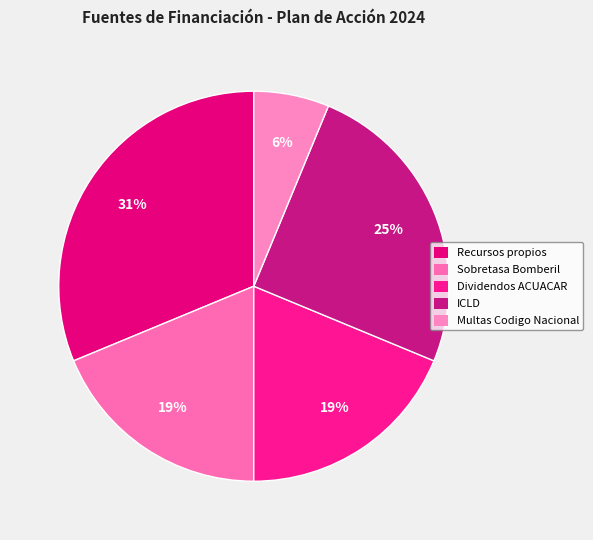

Rank the categories by value from highest to lowest.

Recursos propios, ICLD, Sobretasa Bomberil, Dividendos ACUACAR, Multas Codigo Nacional